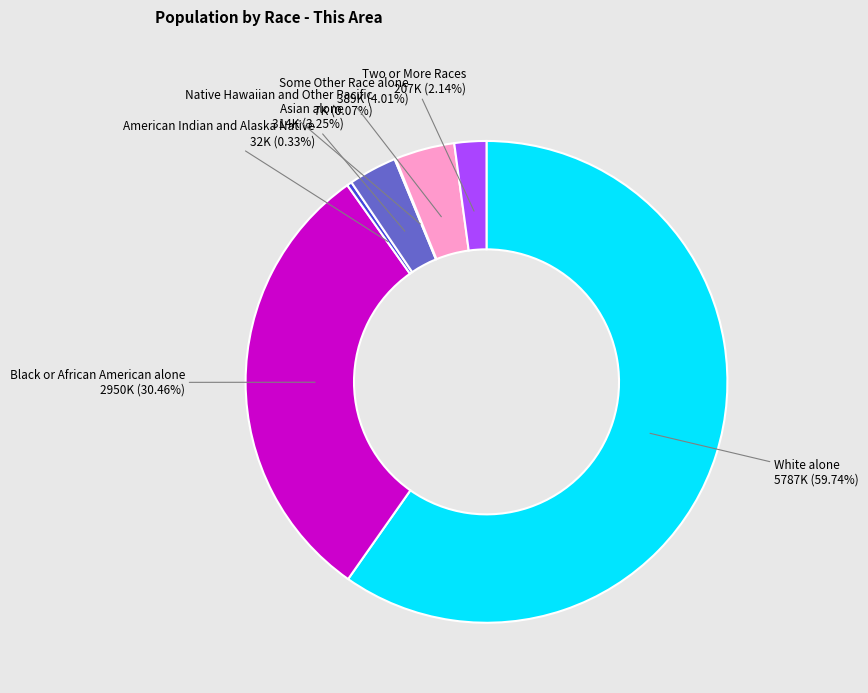

Is there a majority slice in this chart?

Yes